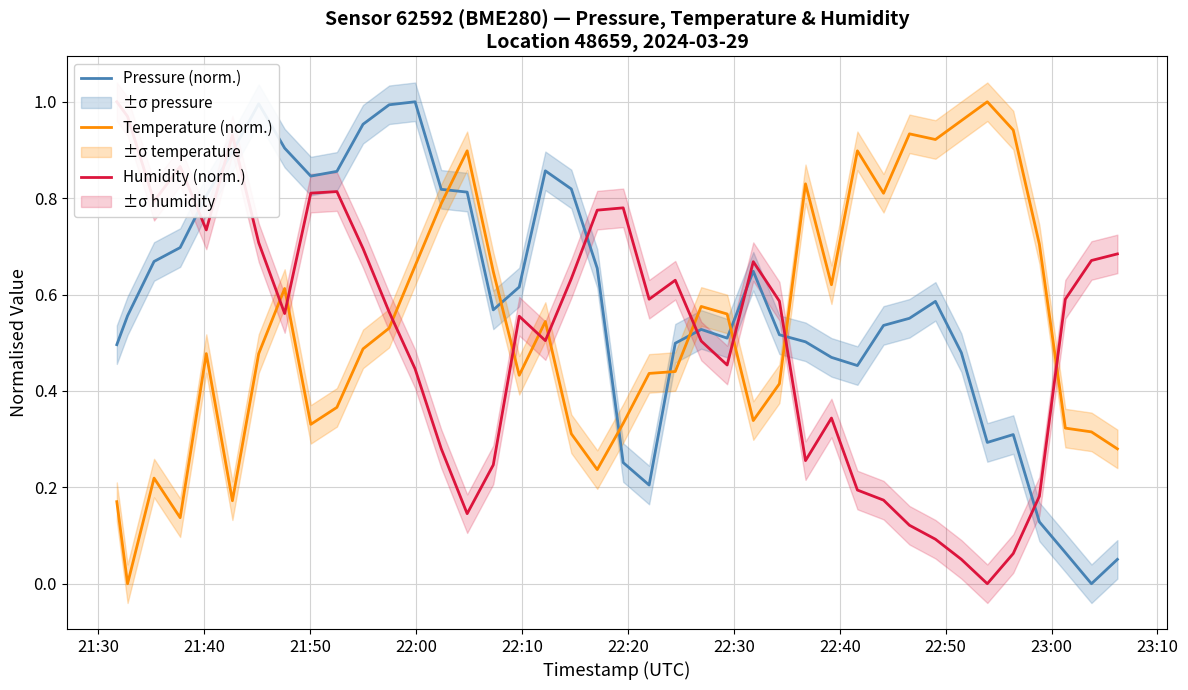

Which series ends up on top after the final intersection of Pressure (norm.) and Temperature (norm.)?

Temperature (norm.)